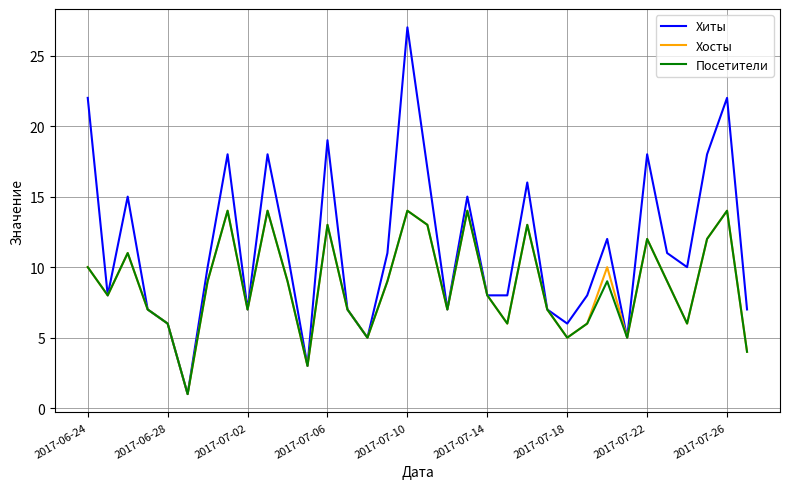

Which series has the largest total across all categories?

Хиты